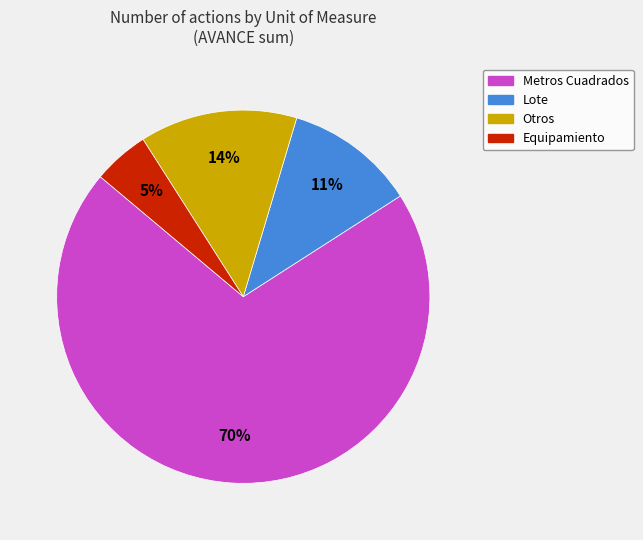

Is there any slice that represents more than half of the pie?

Yes